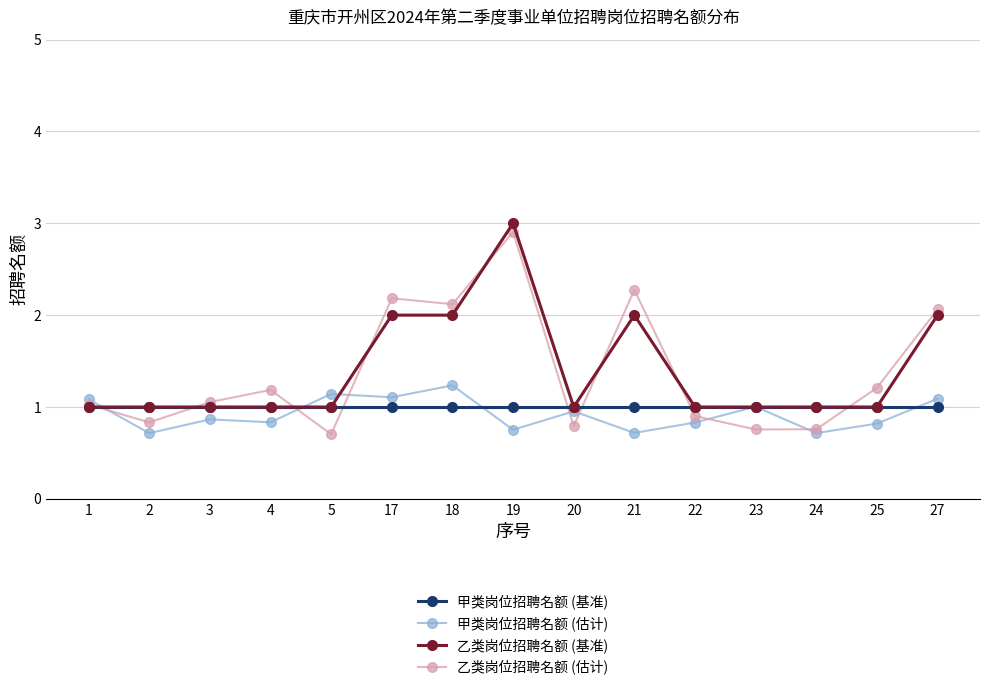

The value of 乙类岗位招聘名额 (基准) at 24 is 0.5. True or false?

False